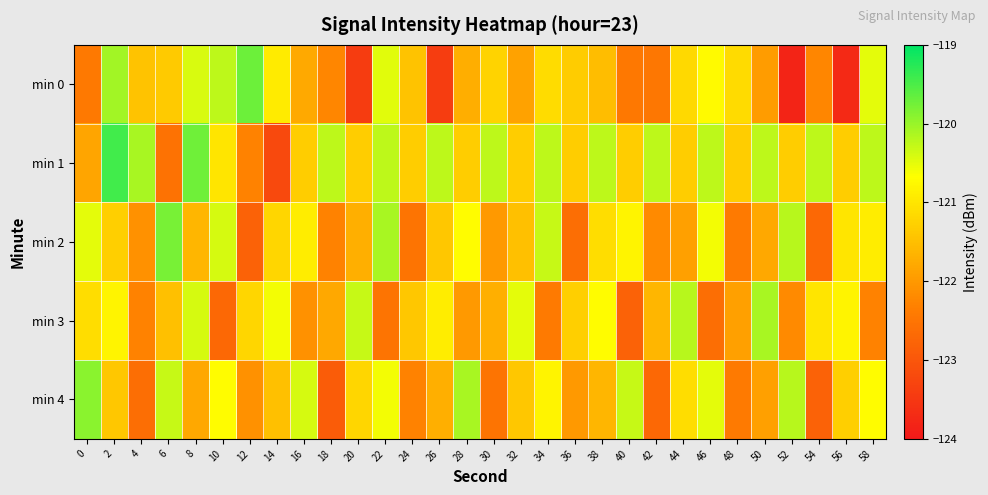

At which category does the chart reach its minimum across all series?

52